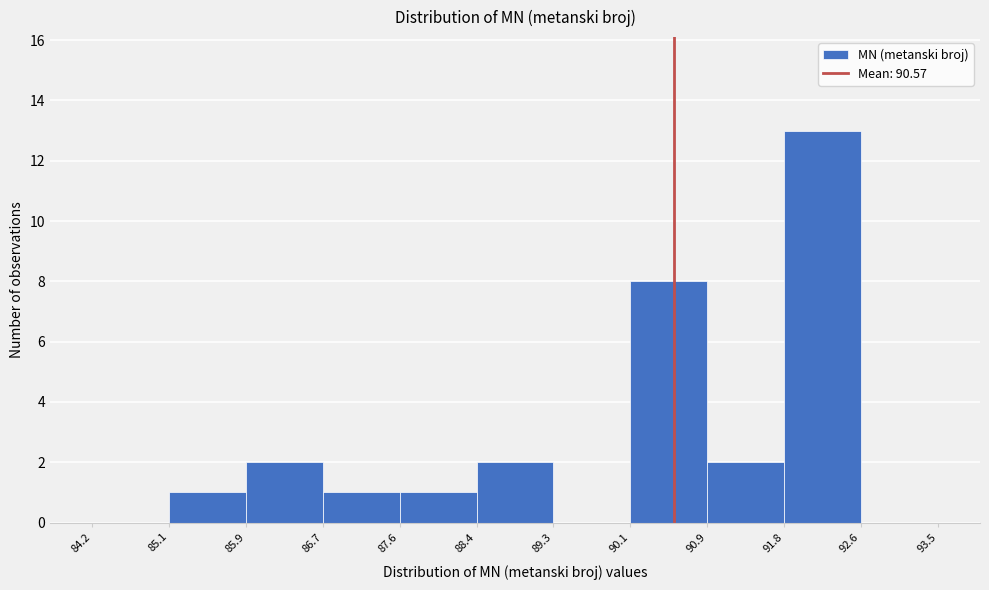

Reading left to right, transcribe this chart: for each bar, give the range it covers on the x-axis and its height. The values are not printed on the chart, so give them approximately, as read against the axis.

84.2 to 85.1: 0
85.1 to 85.9: 1
85.9 to 86.7: 2
86.7 to 87.6: 1
87.6 to 88.4: 1
88.4 to 89.3: 2
89.3 to 90.1: 0
90.1 to 90.9: 8
90.9 to 91.8: 2
91.8 to 92.6: 13
92.6 to 93.5: 0